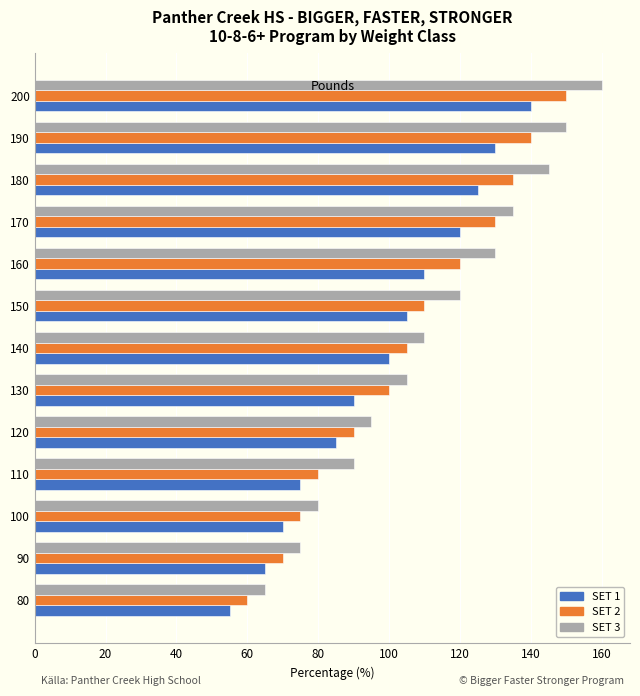

Is the value of SET 1 at 140 greater than the value of SET 2 at 150?

No